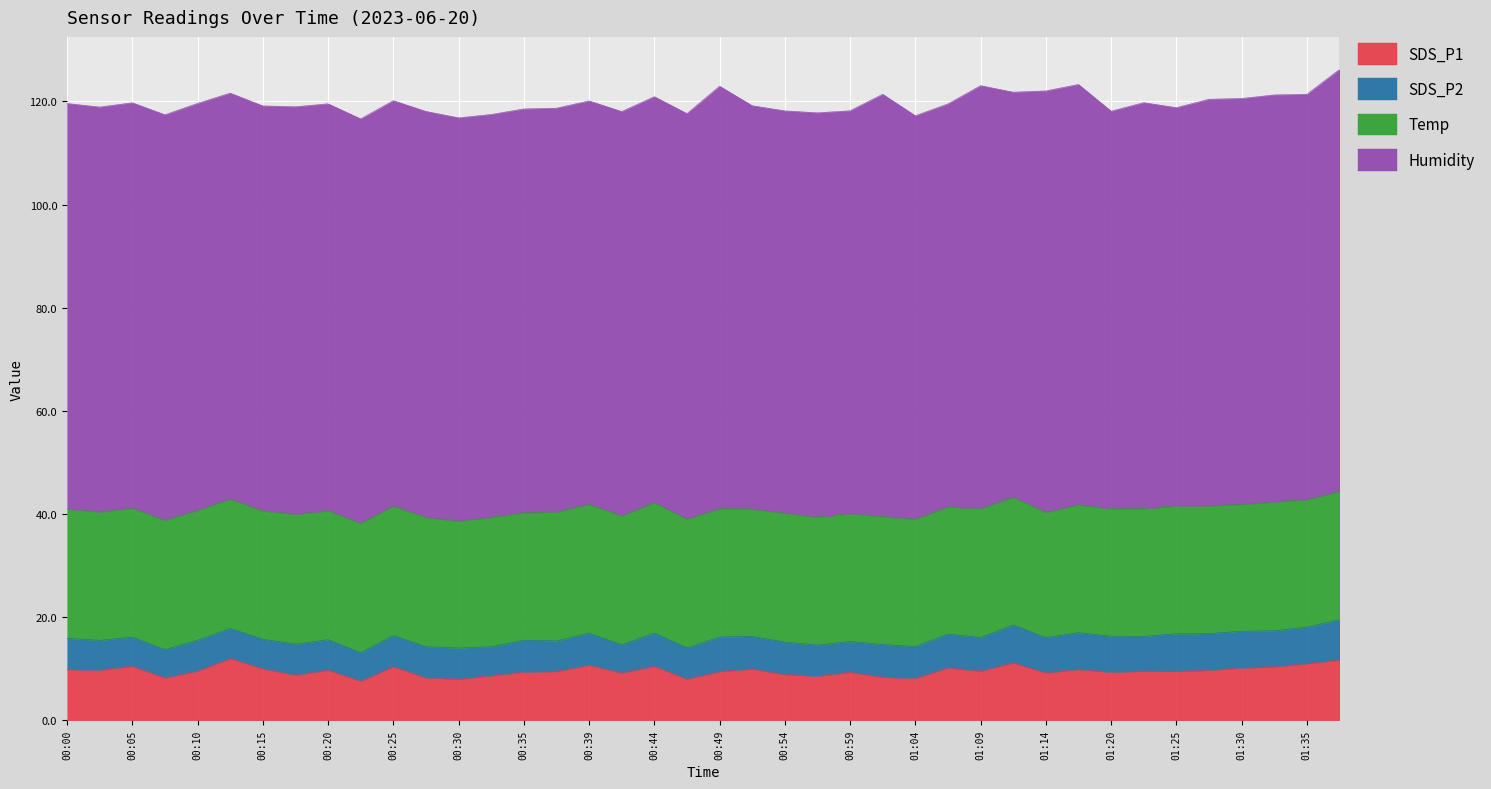

How many interior local valleys does the Humidity series have?

14